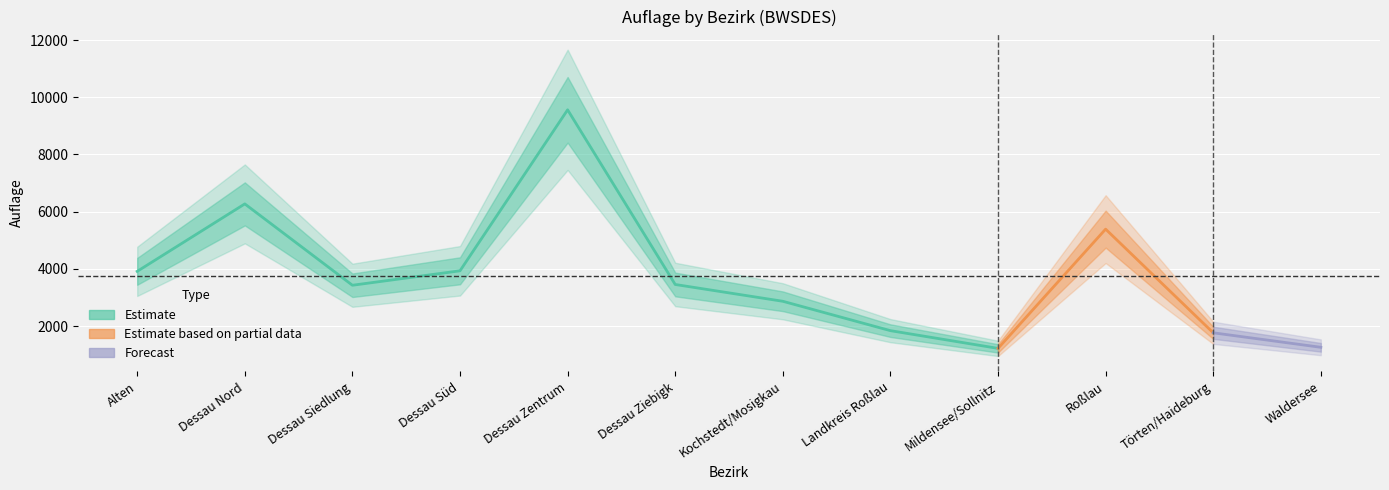

The value at Dessau Zentrum is 9560. True or false?

True